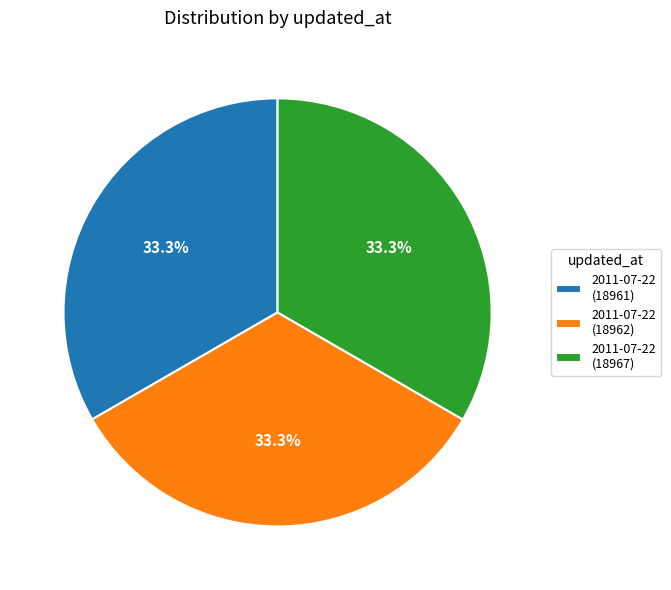

How many segments does this pie chart have?

3